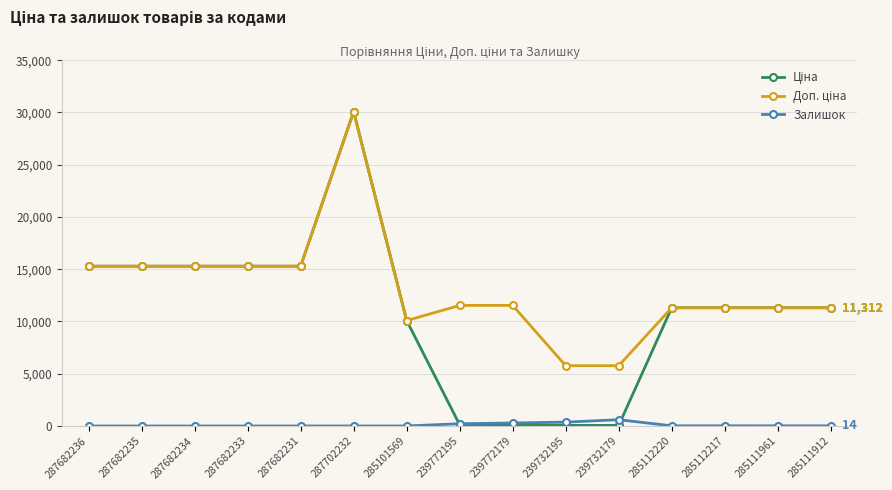

True or false: Залишок has a value of 0.0 at 287702232.

True